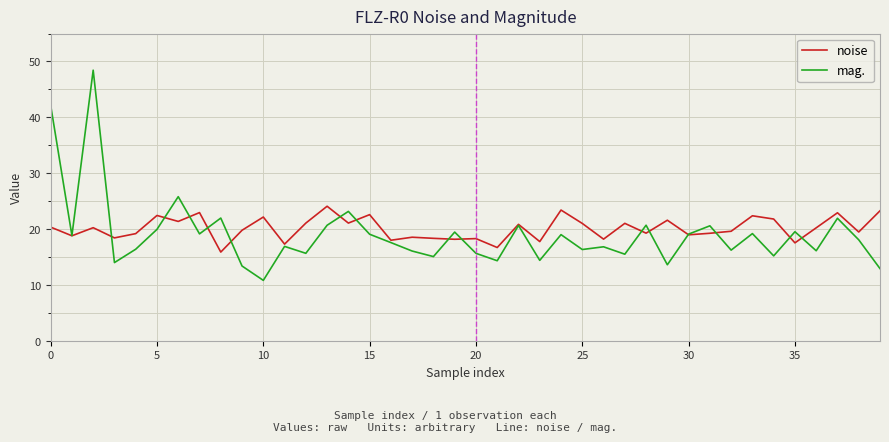

List the series in order of their peak value, lowest first.

noise, mag.